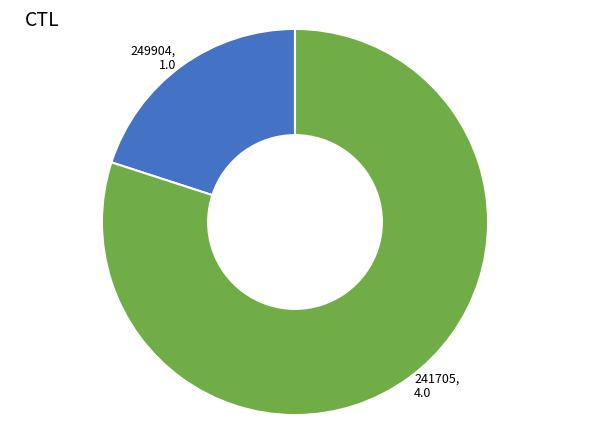

Does 241705, 4.0 represent more than half of the total?

Yes